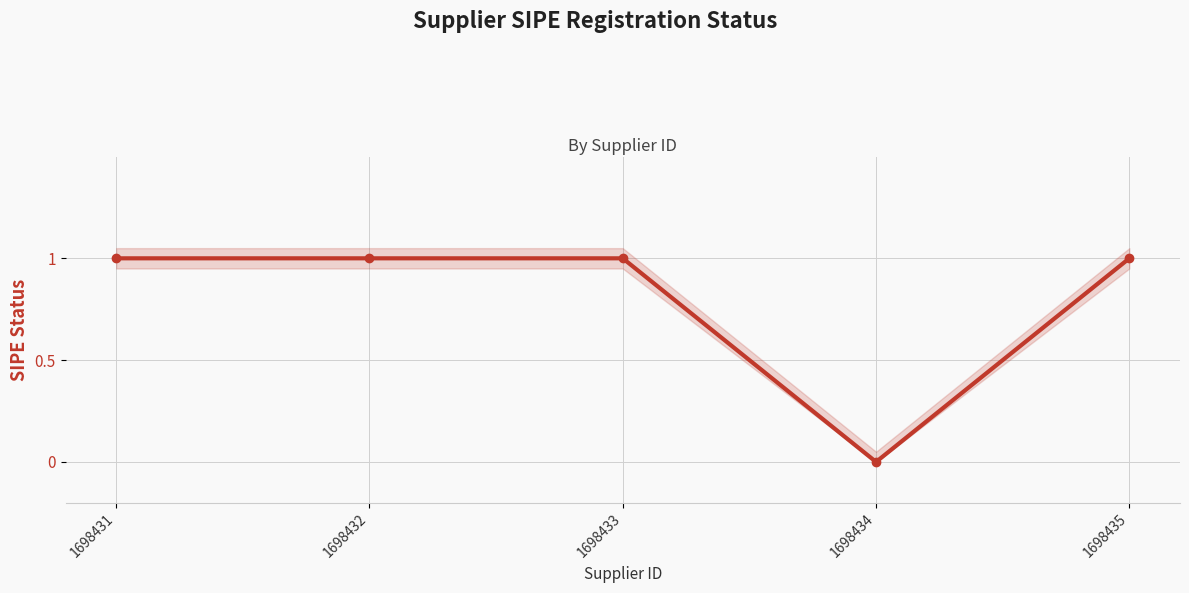

The chart shows a value of 0 at 1698434. True or false?

True